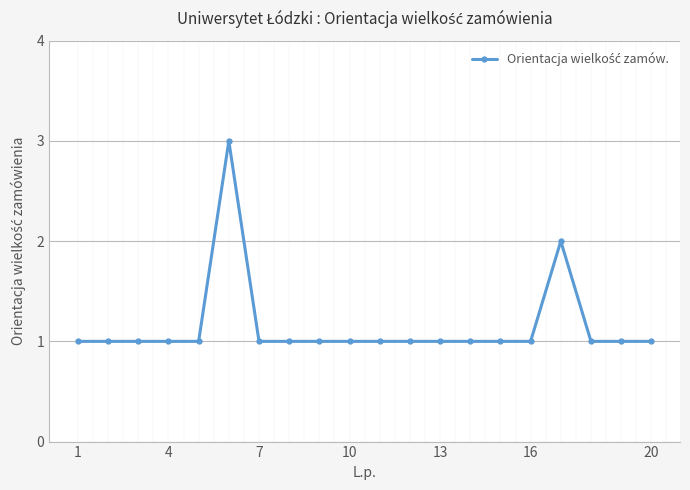

Reading left to right, extract all data points from this chart.

1	1	1	1	1	3	1	1	1	1	1	1	1	1	1	1	2	1	1	1